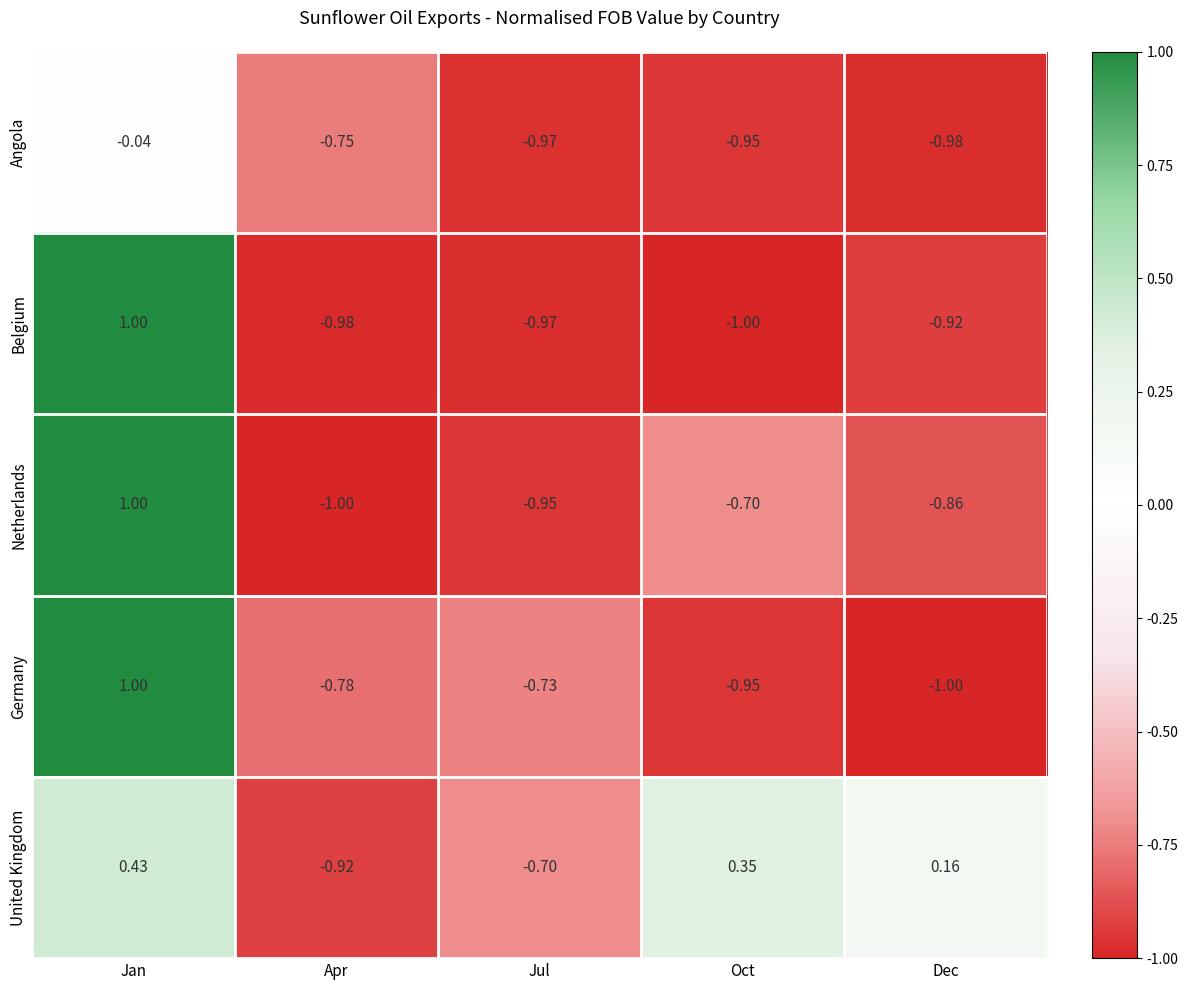

Where does the Germany series first go above 0?

Jan